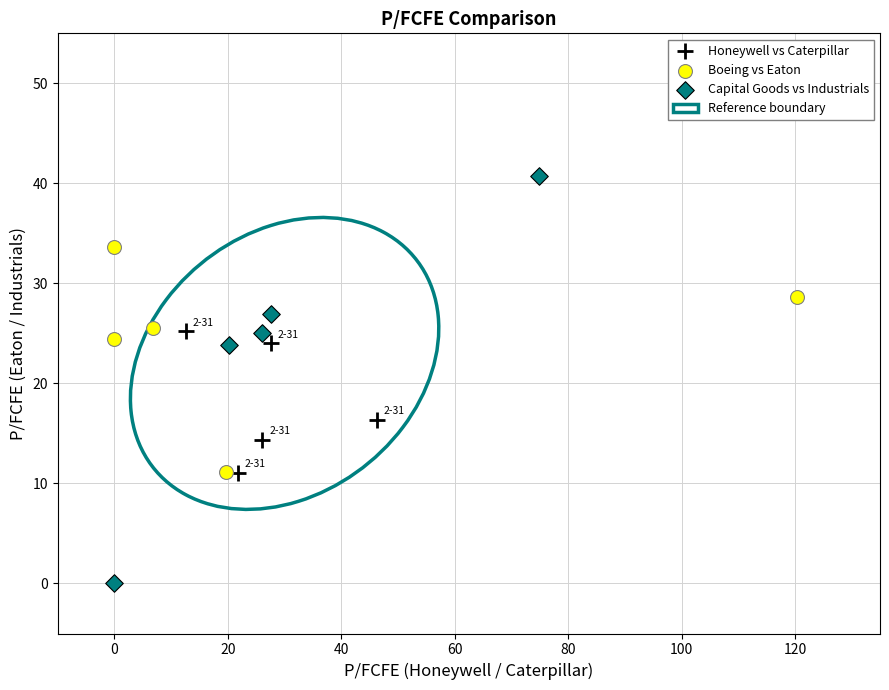

Which series reaches the maximum Y coordinate?

Capital Goods vs Industrials